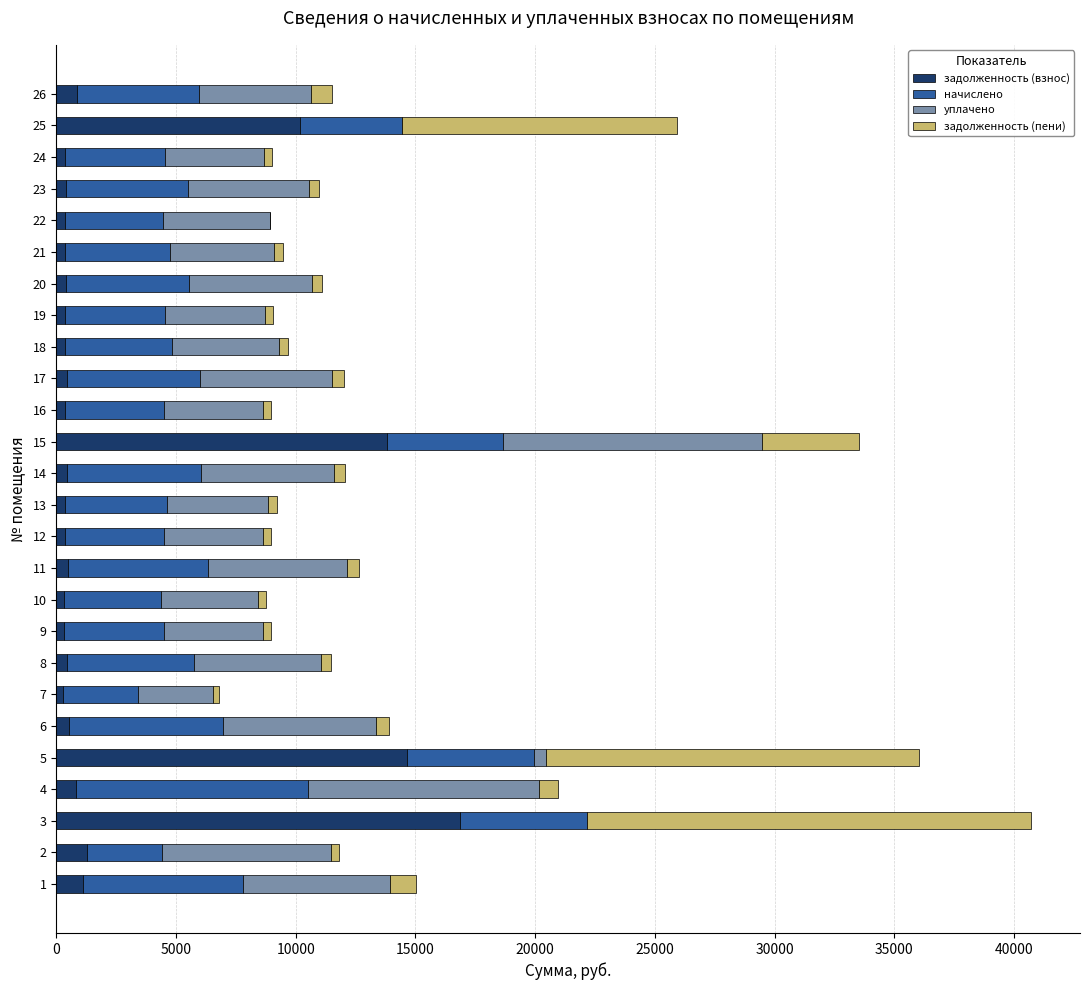

At which category is the sum across all series the highest?

3